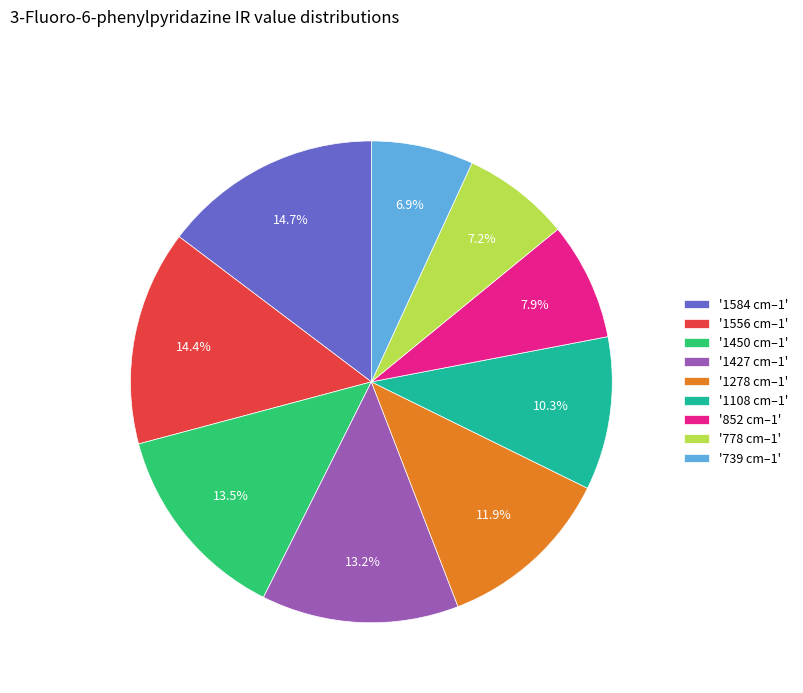

How many slices are in this pie chart?

9